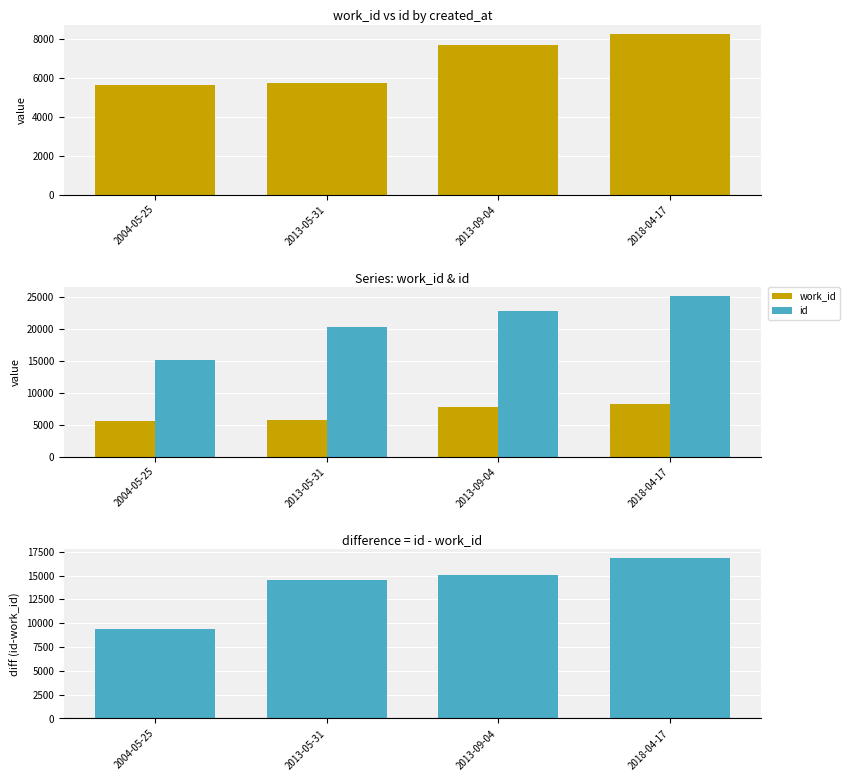

Rank the categories by id value from lowest to highest.

2004-05-25, 2013-05-31, 2013-09-04, 2018-04-17